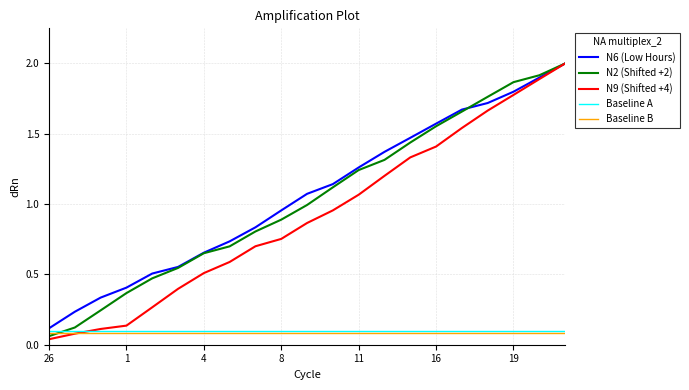

Is this an area chart (filled region under the line)?

No